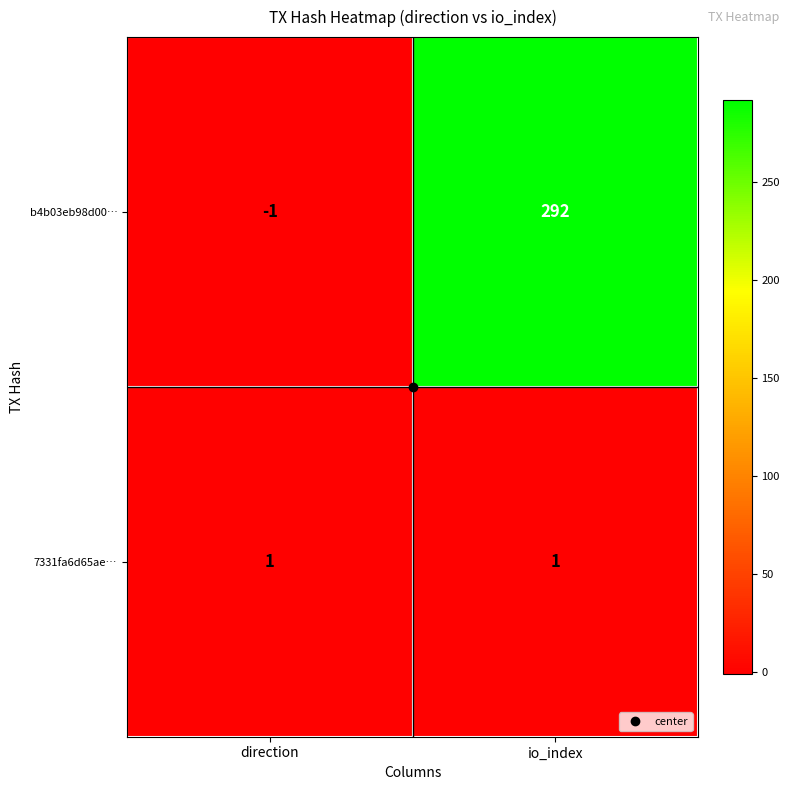

At how many categories does at least one series exceed 216?

1